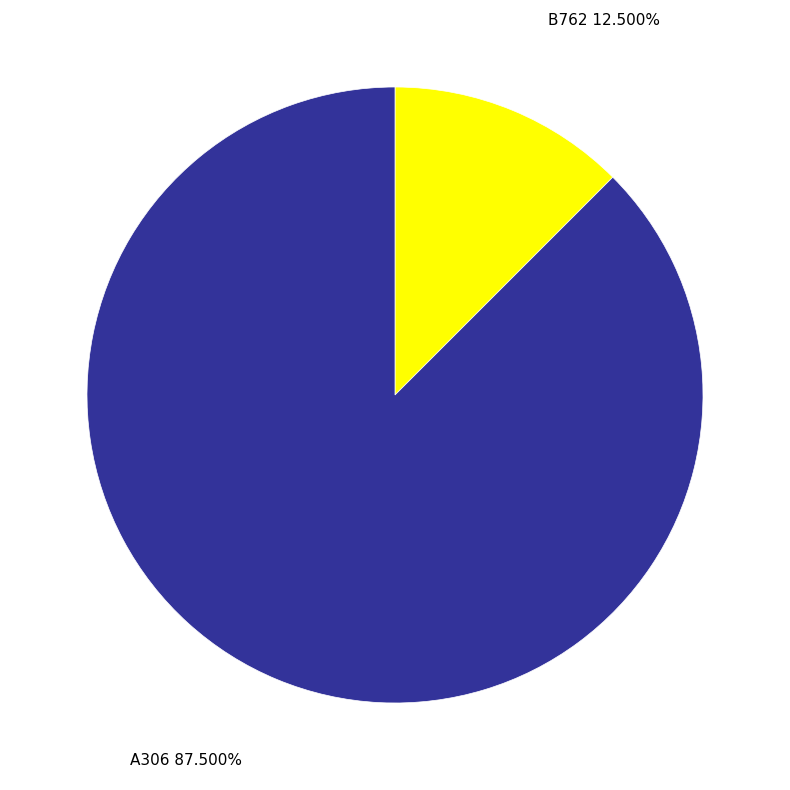

What is the smallest slice in the pie chart?

B762